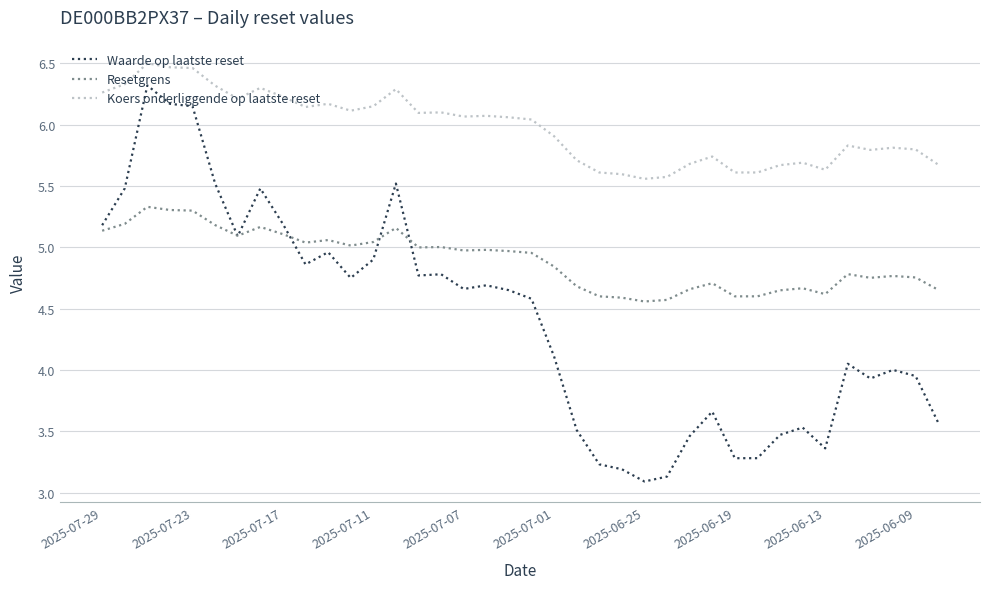

Which series has the largest range (max minus min)?

Waarde op laatste reset